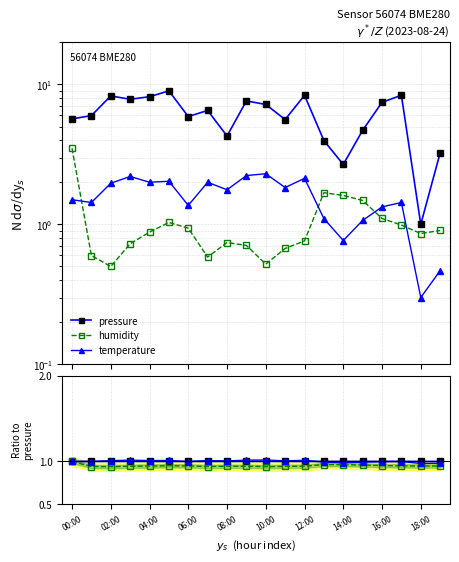

Between 06:00 and 18, which is larger?

06:00